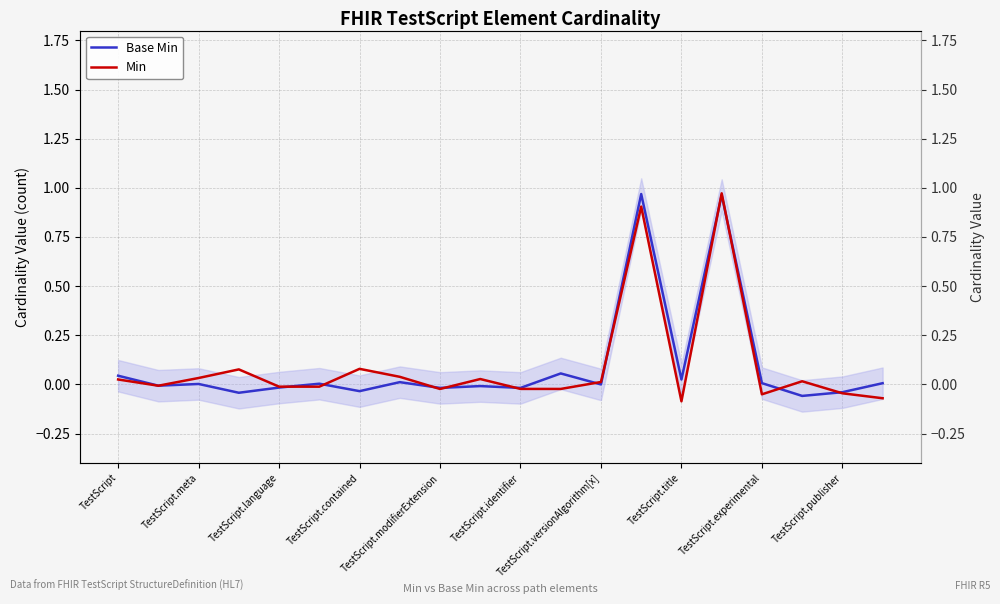

Which series changed the most between TestScript.meta and TestScript.contained?

Min